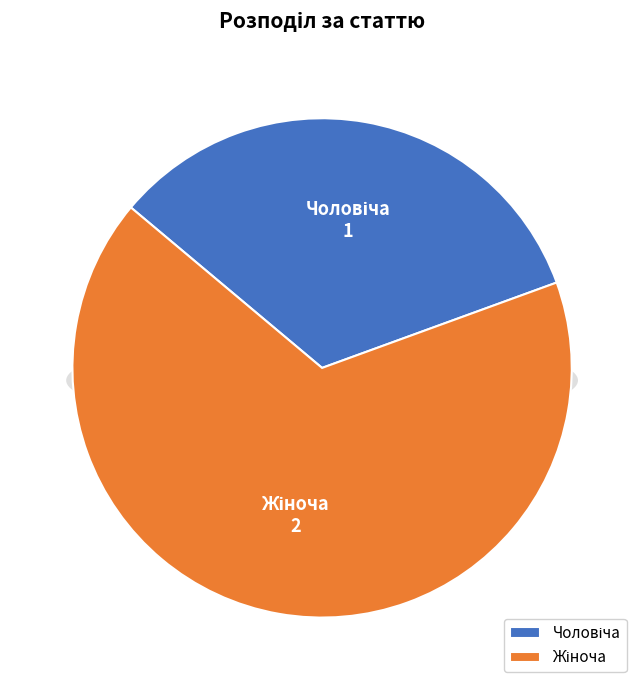

What percentage is the Жіноча slice, to the nearest percent?

67%